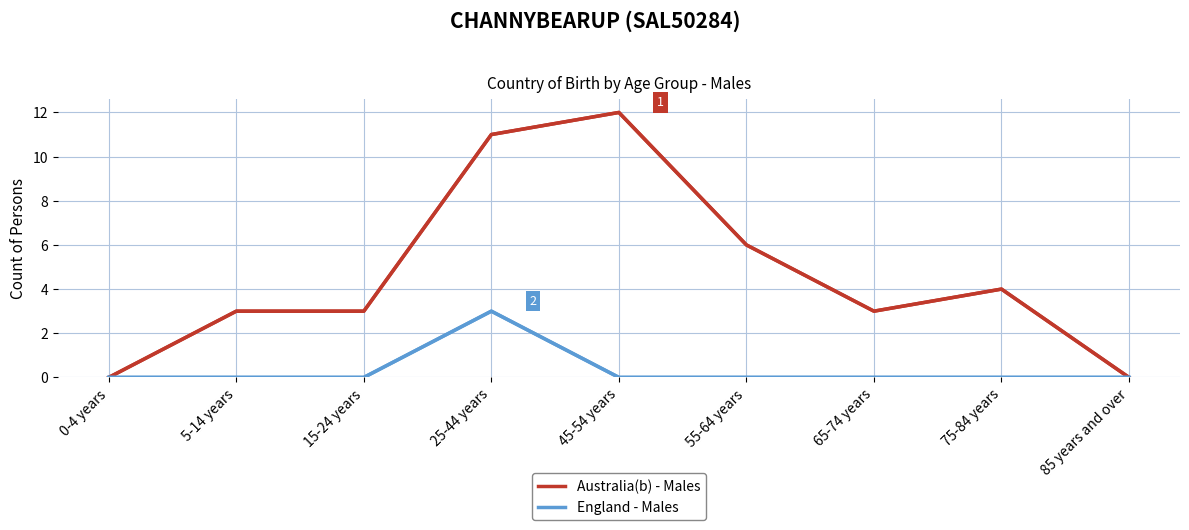

Reading left to right, what are all the values shown in this chart?

Australia(b) - Males: 0-4 years=0	5-14 years=3	15-24 years=3	25-44 years=11	45-54 years=12	55-64 years=6	65-74 years=3	75-84 years=4	85 years and over=0
England - Males: 0-4 years=0	5-14 years=0	15-24 years=0	25-44 years=3	45-54 years=0	55-64 years=0	65-74 years=0	75-84 years=0	85 years and over=0